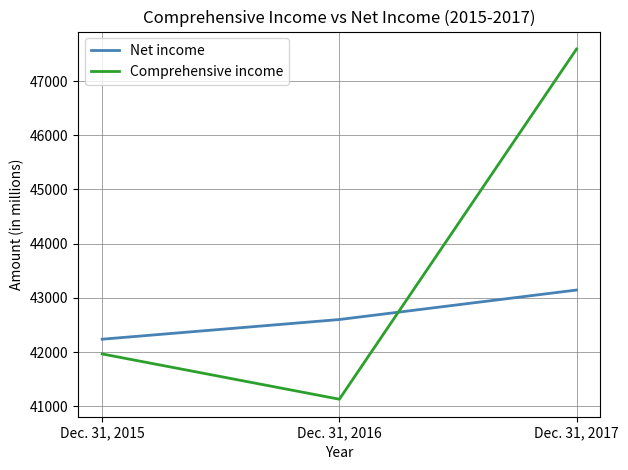

Which series has the widest spread of values?

Comprehensive income